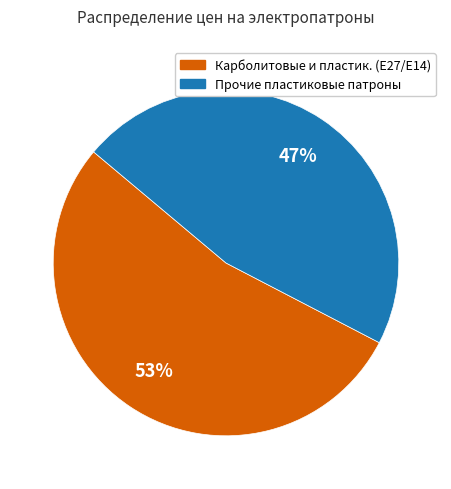

Is there a majority slice in this chart?

Yes